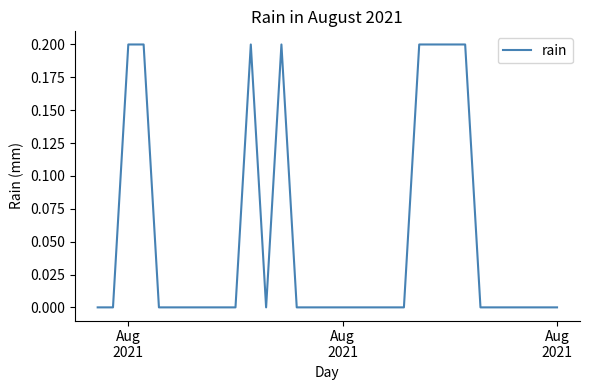

How many lines are shown in the chart?

1